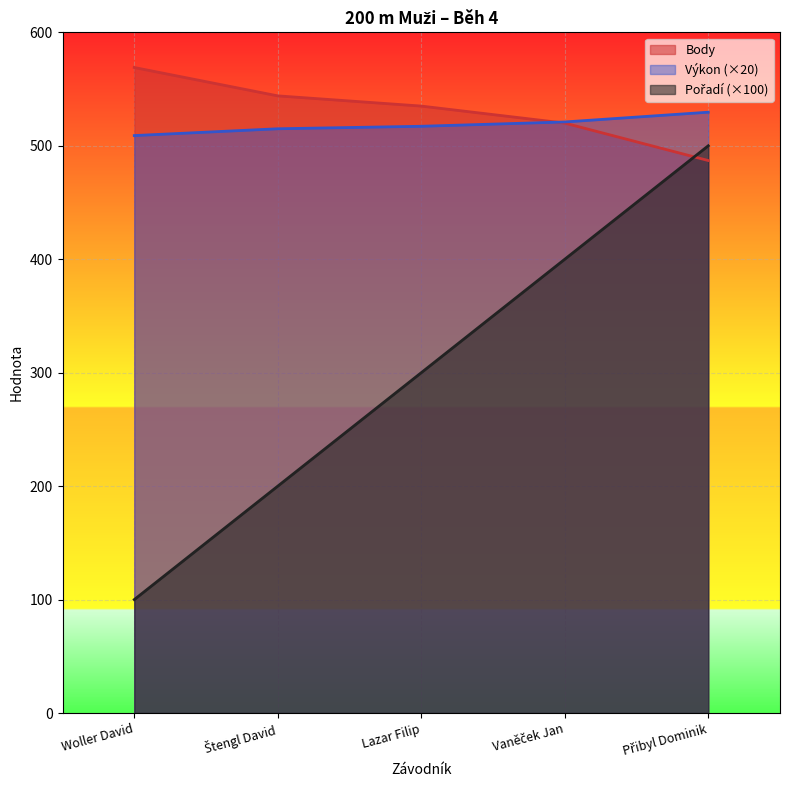

Between which two adjacent categories do Body and Pořadí first intersect?

Vaněček Jan and Přibyl Dominik